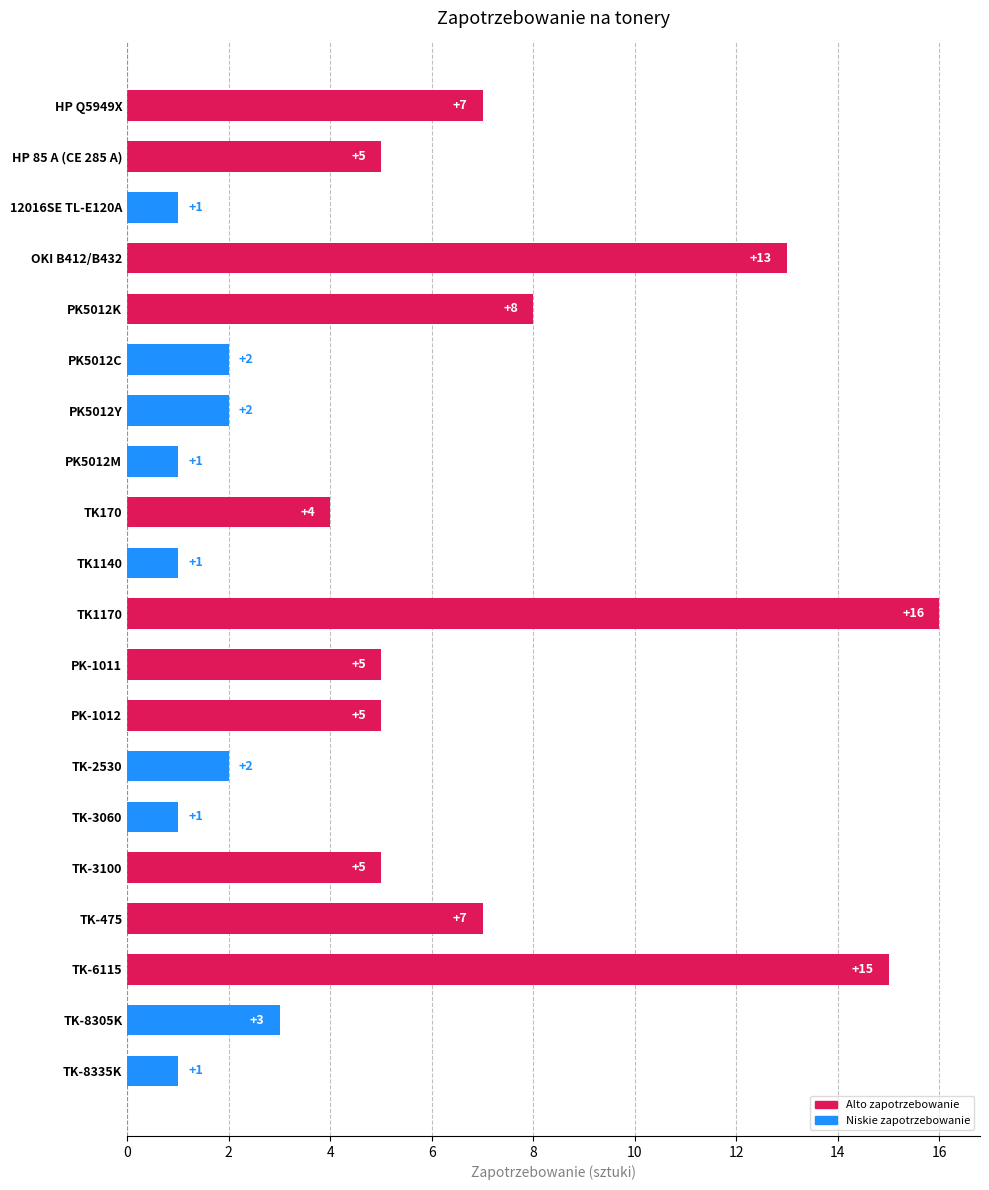

Which has a higher value, HP Q5949X or TK-8305K?

HP Q5949X